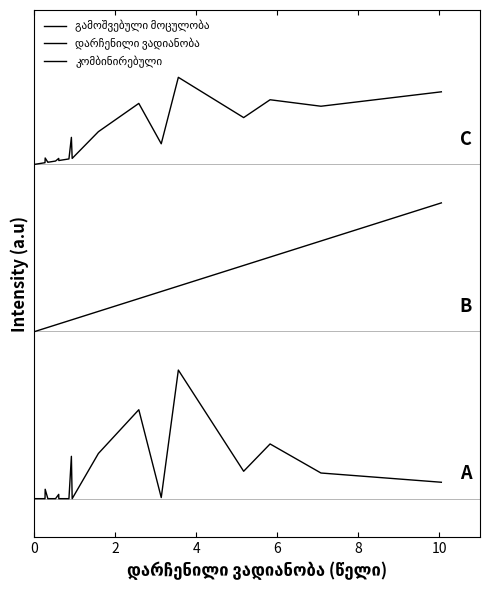

Which series has the widest spread of values?

გამოშვებული მოცულობა